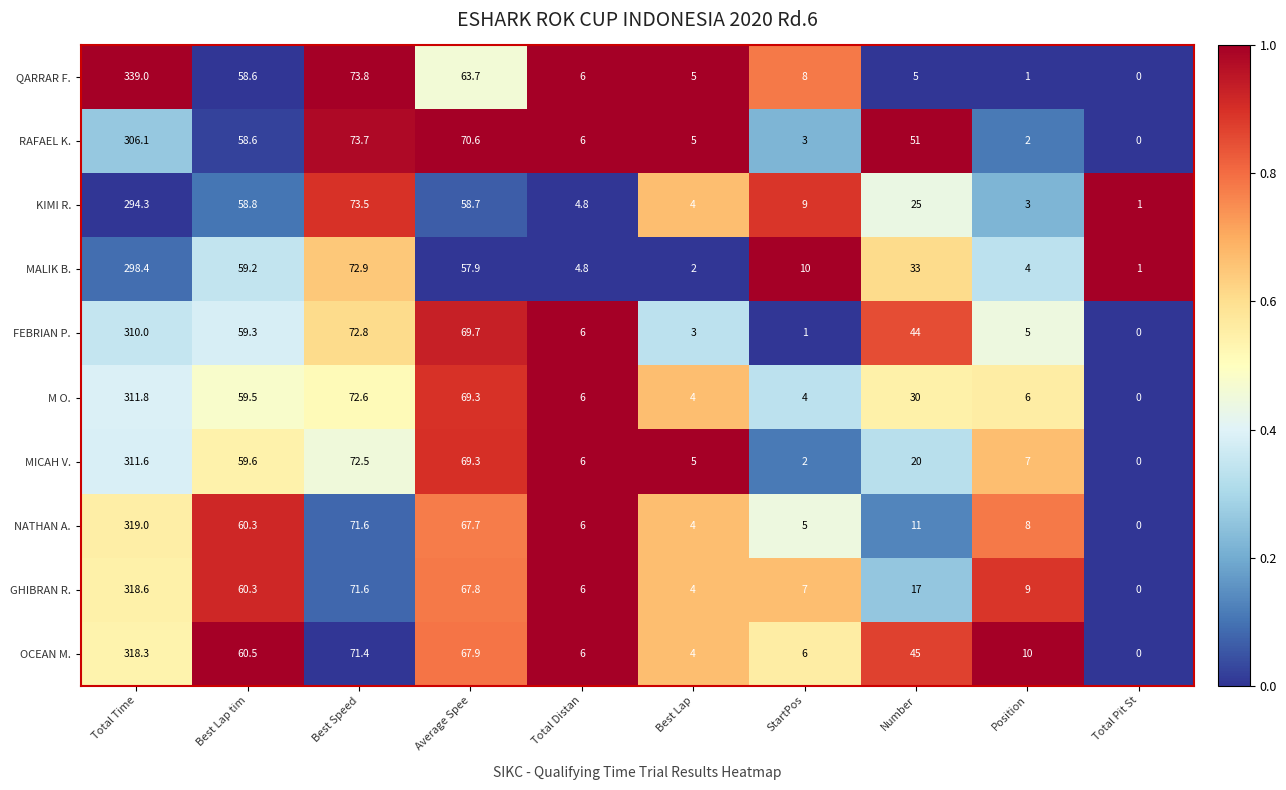

Which series has the largest range (max minus min)?

QARRAR F.